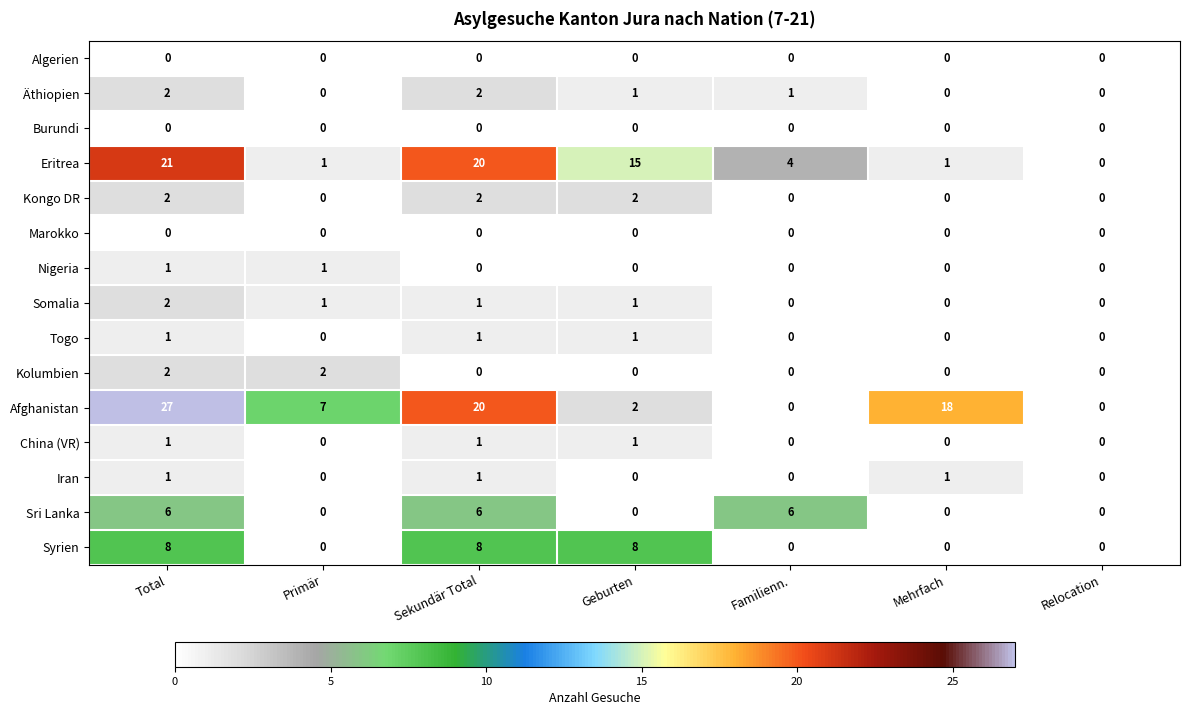

What is the average value of the Afghanistan series?

11